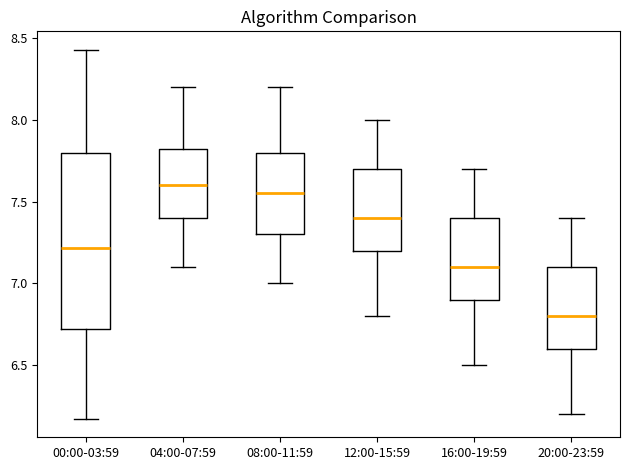

Which box is the tallest, from its lower edge to its upper edge?

00:00-03:59